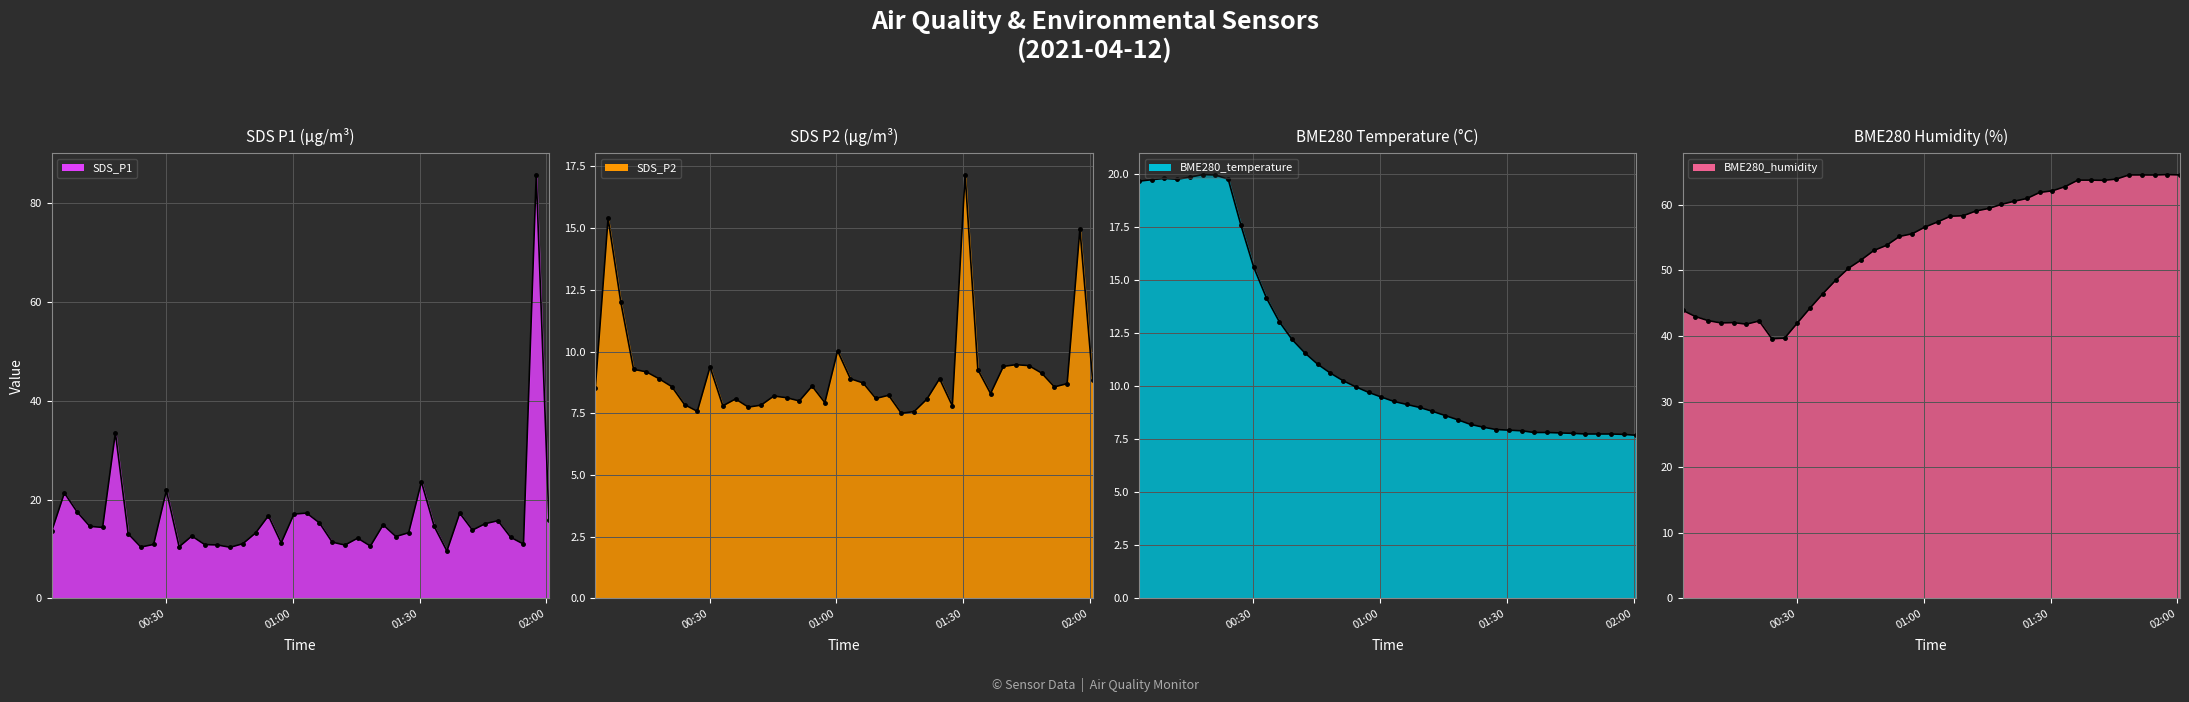

Between which two adjacent categories do BME280_temperature and SDS_P2 first intersect?

2021/04/12 00:57:16 and 2021/04/12 01:00:17